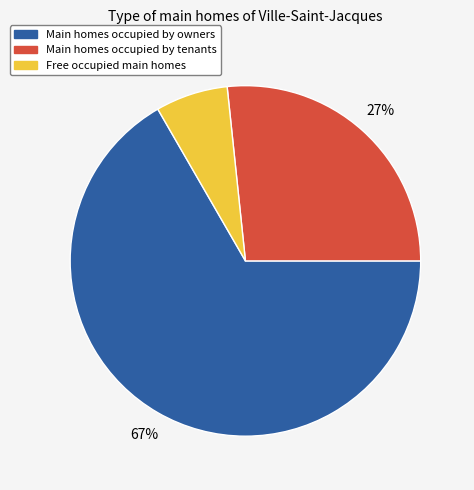

To the nearest percent, what is the average slice percentage?

33%